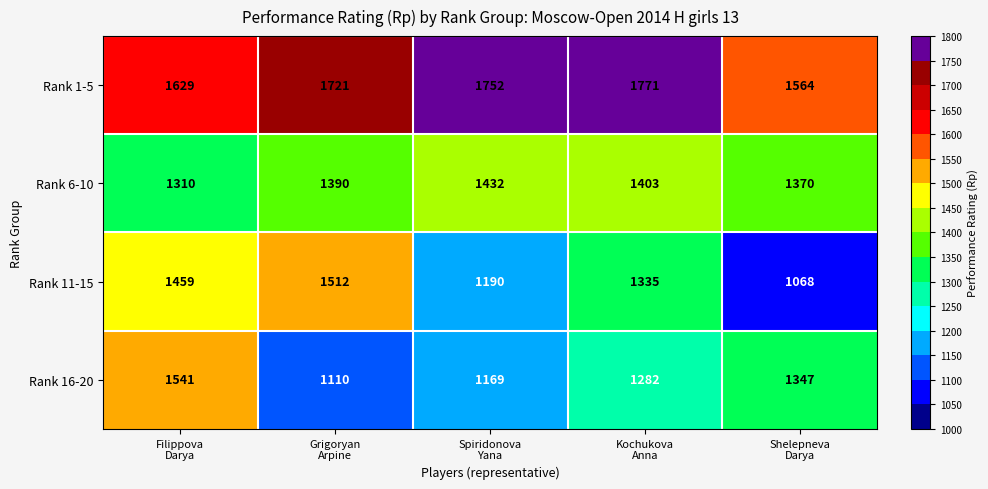

Reading left to right, list all the values displayed in this chart.

Rank 1-5: 1629	1721	1752	1771	1564
Rank 6-10: 1310	1390	1432	1403	1370
Rank 11-15: 1459	1512	1190	1335	1068
Rank 16-20: 1541	1110	1169	1282	1347